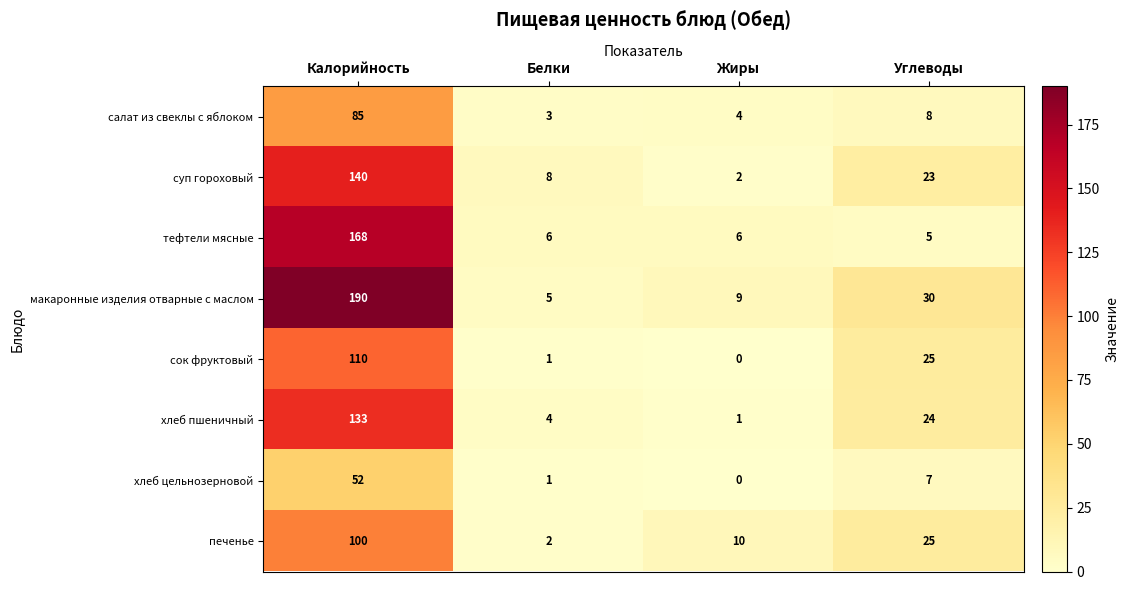

List the series in order of their peak value, highest first.

макаронные изделия отварные с маслом, тефтели мясные, суп гороховый, хлеб пшеничный, сок фруктовый, печенье, салат из свеклы с яблоком, хлеб цельнозерновой